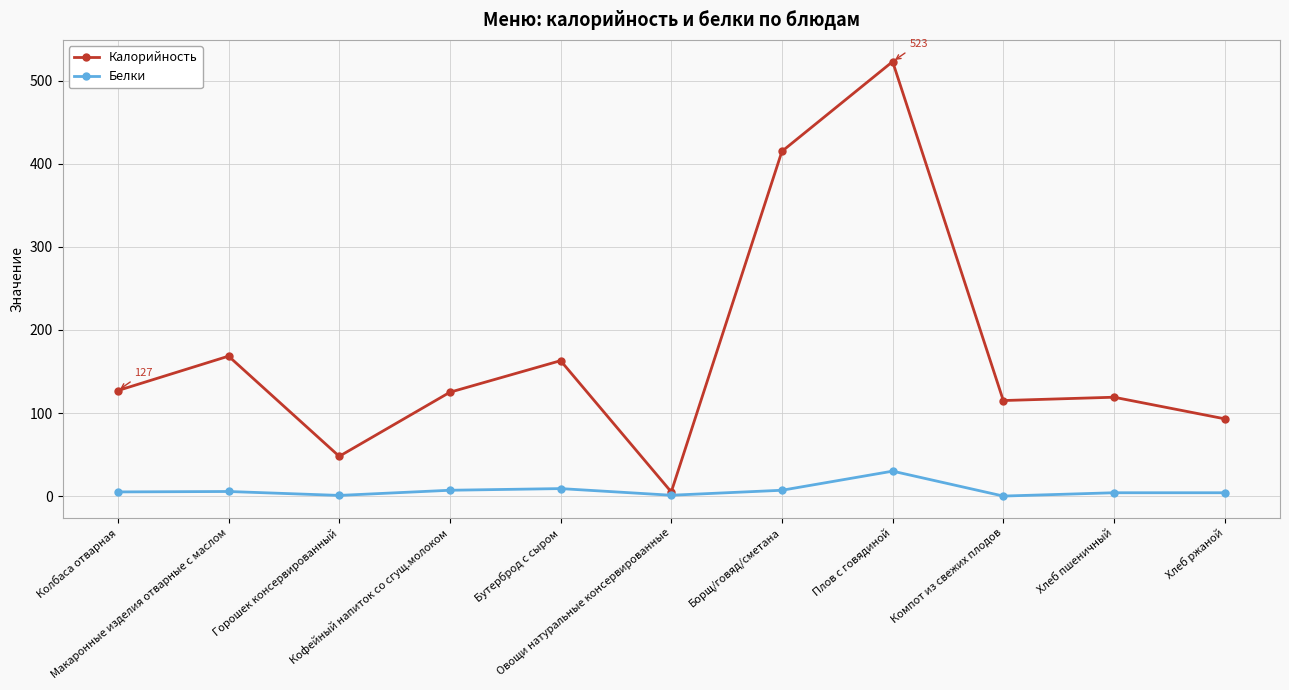

What is the value of the Калорийность point at the 10th from the left?

119.0